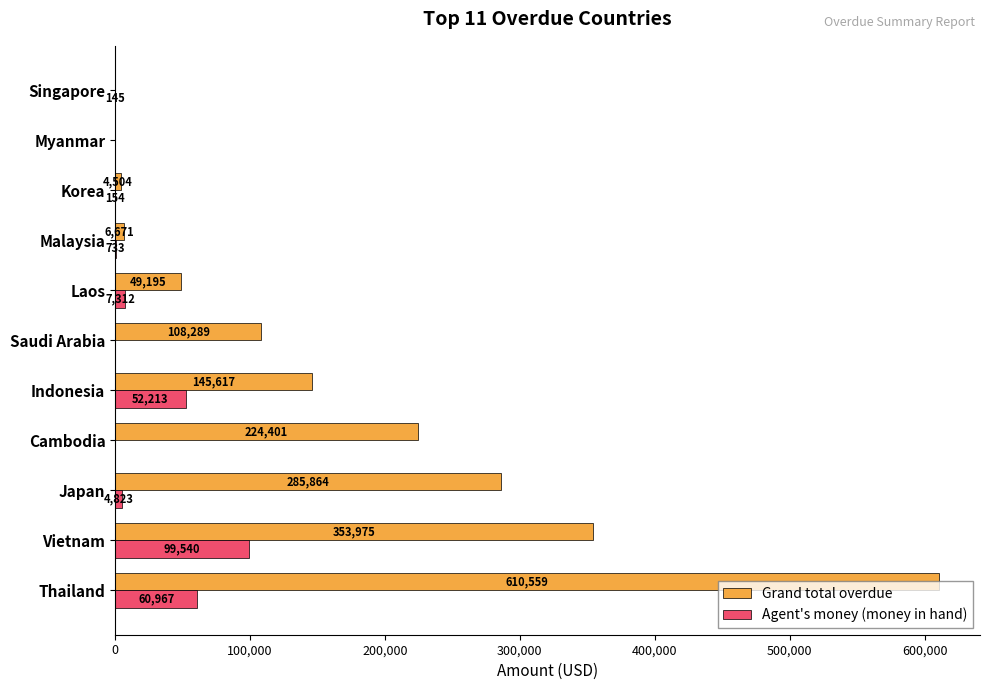

Which series has the largest total across all categories?

Grand total overdue